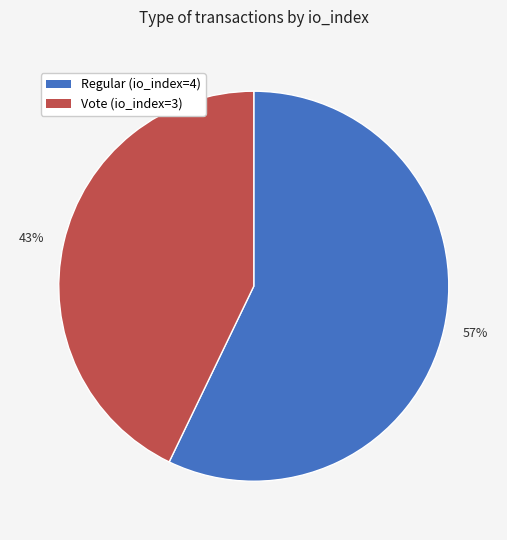

Do 43% and 57% together represent more than half of the pie?

Yes